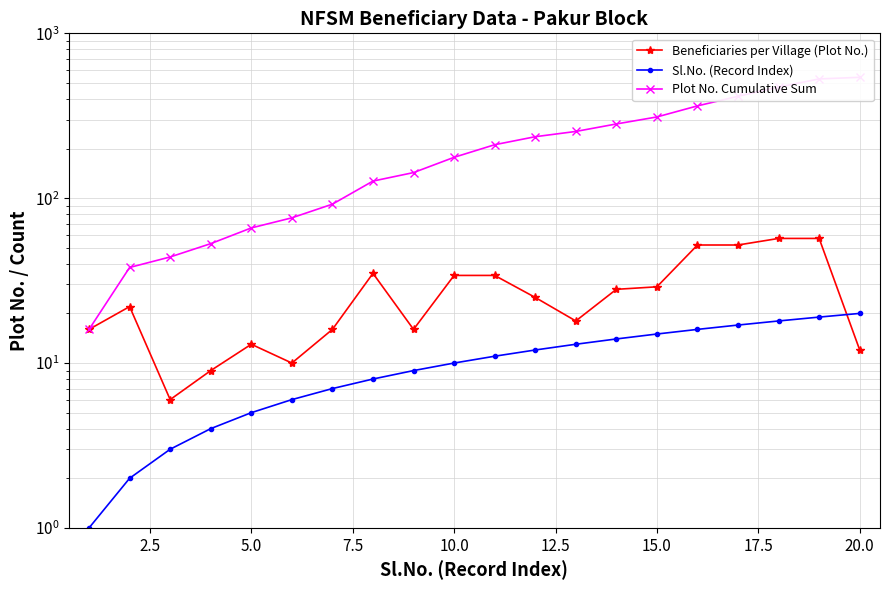

Rank the series by their maximum value, from lowest to highest.

Sl.No. (Record Index), Beneficiaries per Village (Plot No.), Plot No. Cumulative Sum